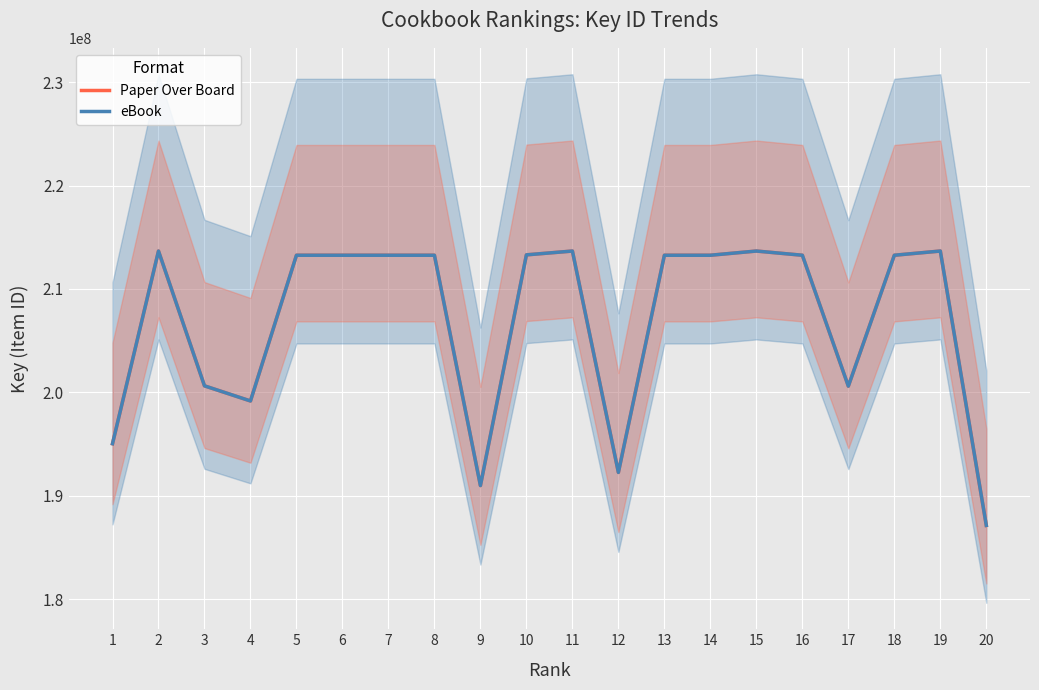

Which category has the lowest value across all series?

20